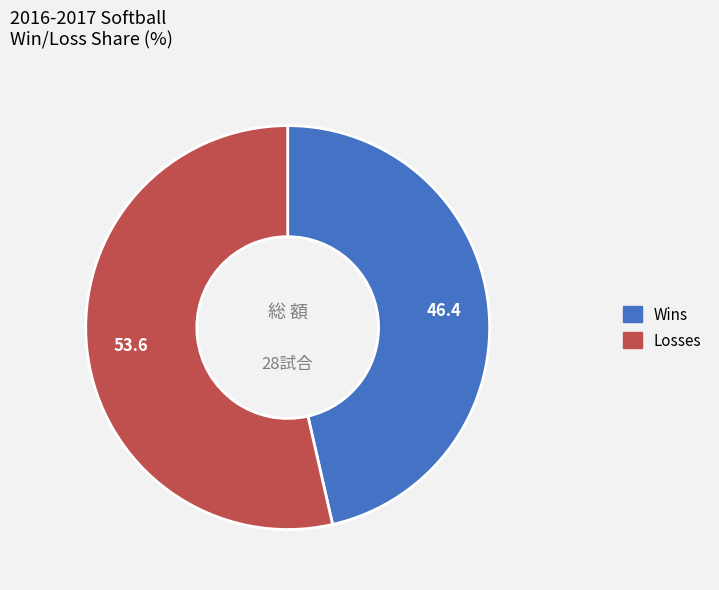

Does any single category account for the majority?

Yes